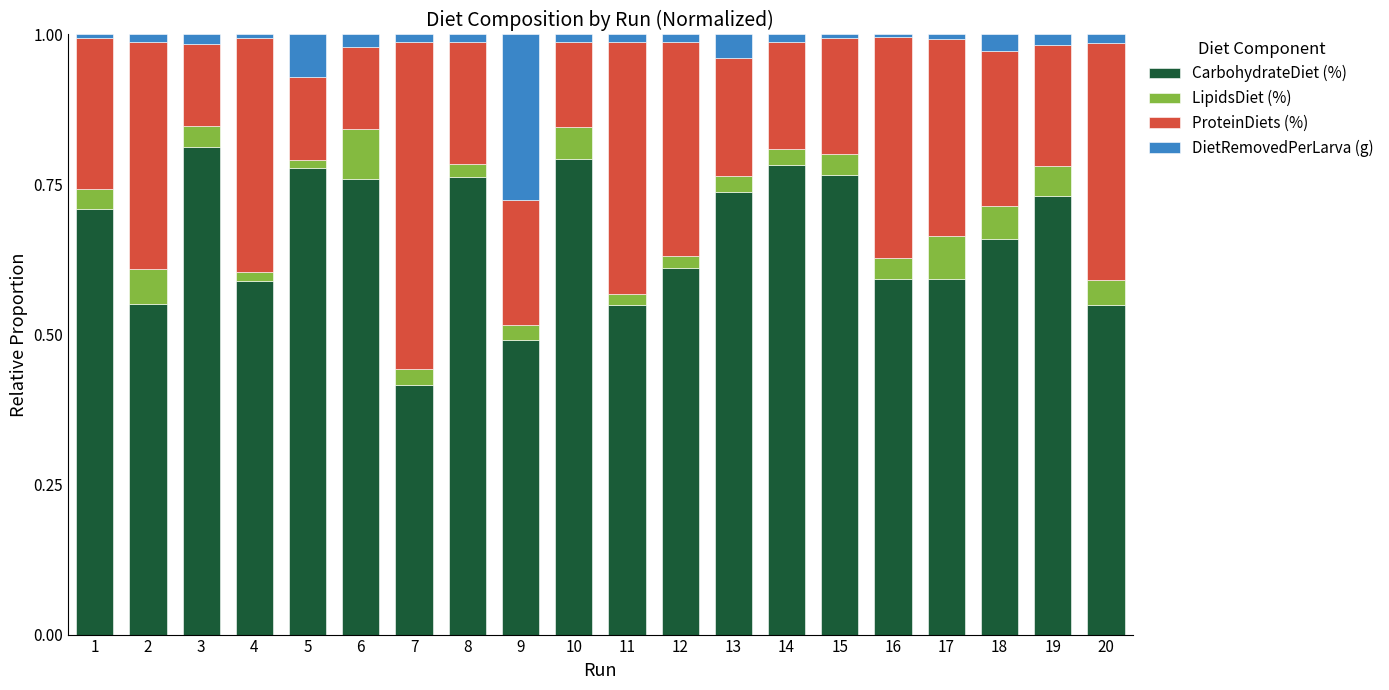

Count the CarbohydrateDiet (%) values in the range 0 to 1.

20